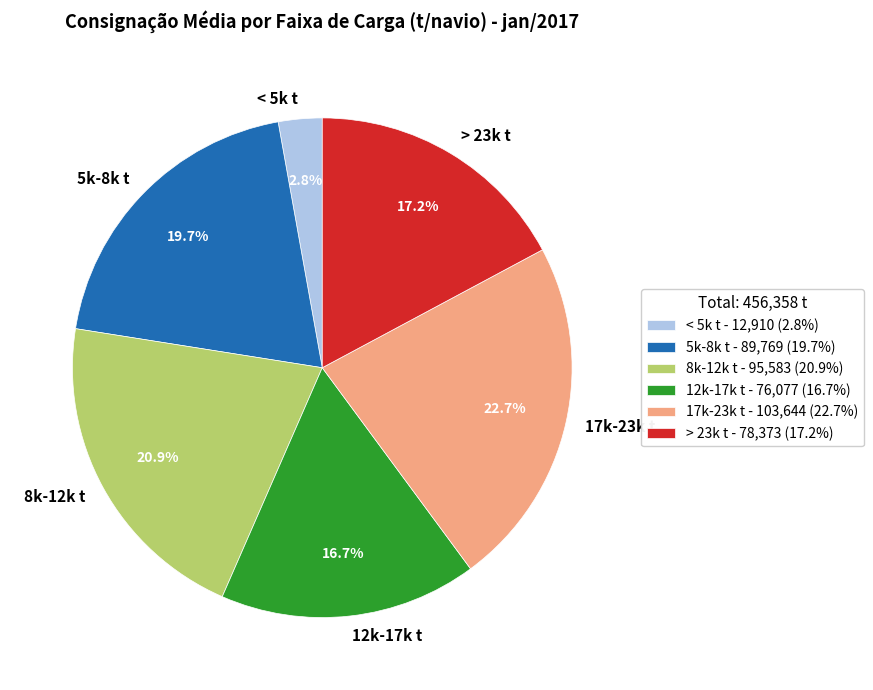

Does any single category account for the majority?

No